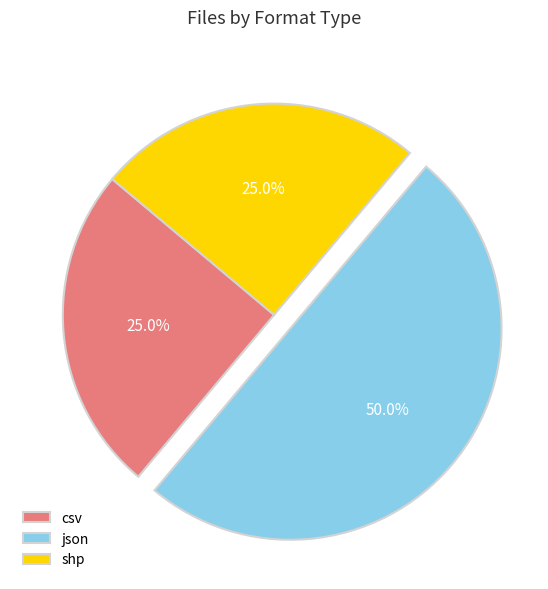

What is the ratio of the value at csv to the value at json?

0.5